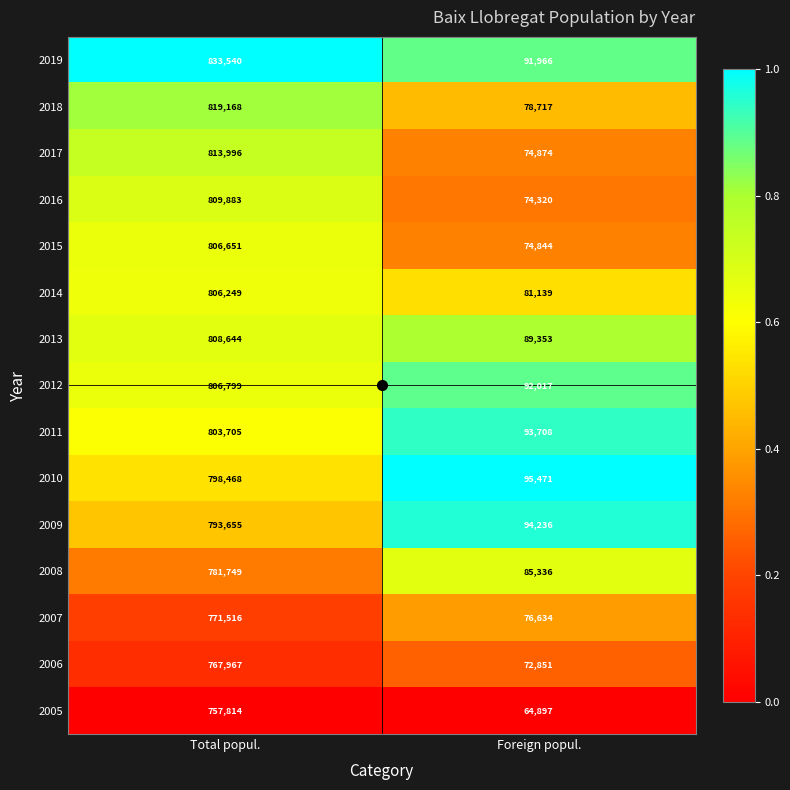

What is the lowest value of the 2019 series?

91966